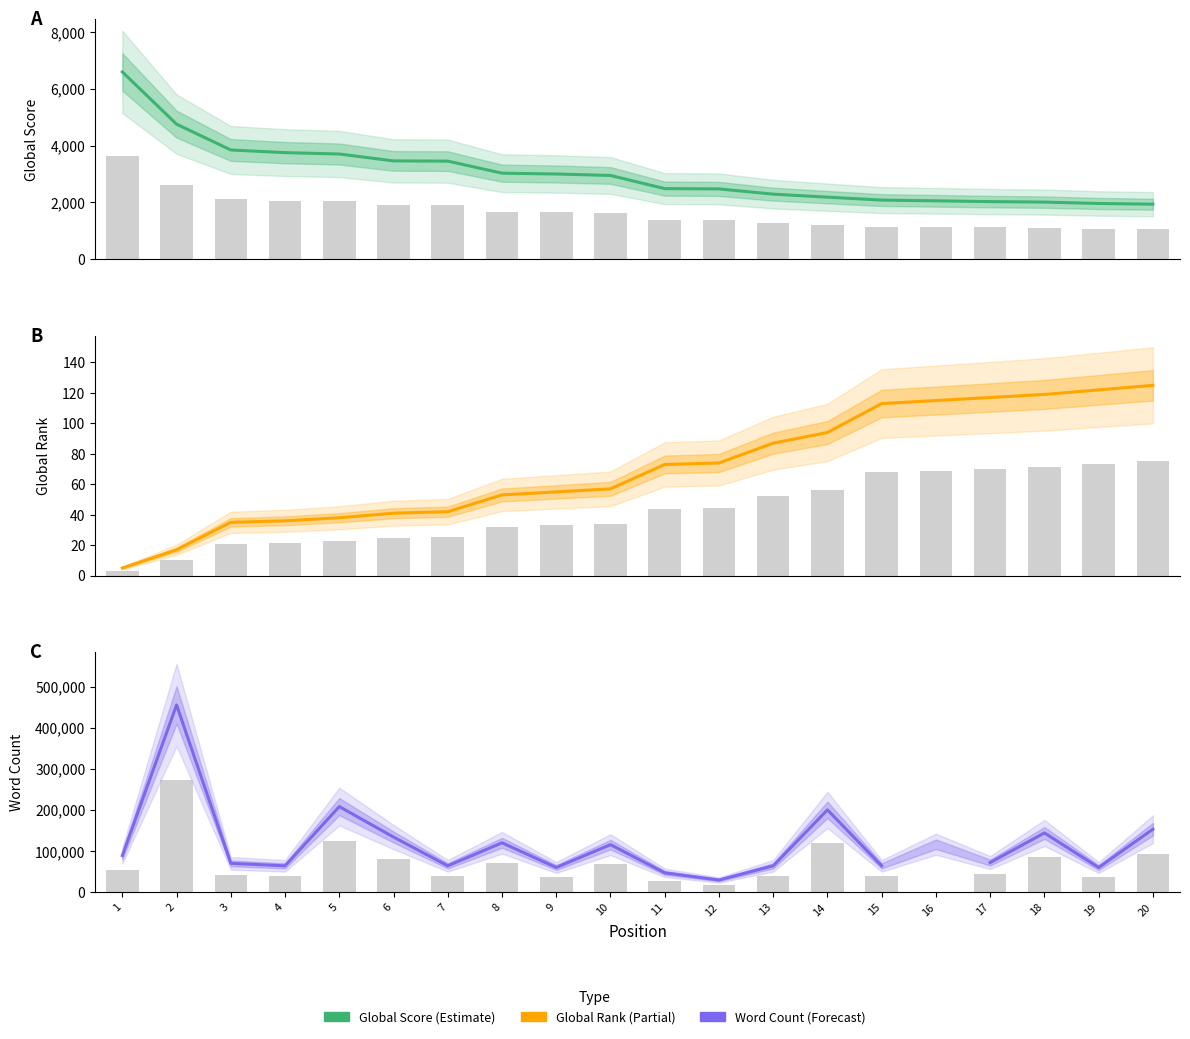

Does the chart contain any negative values?

No